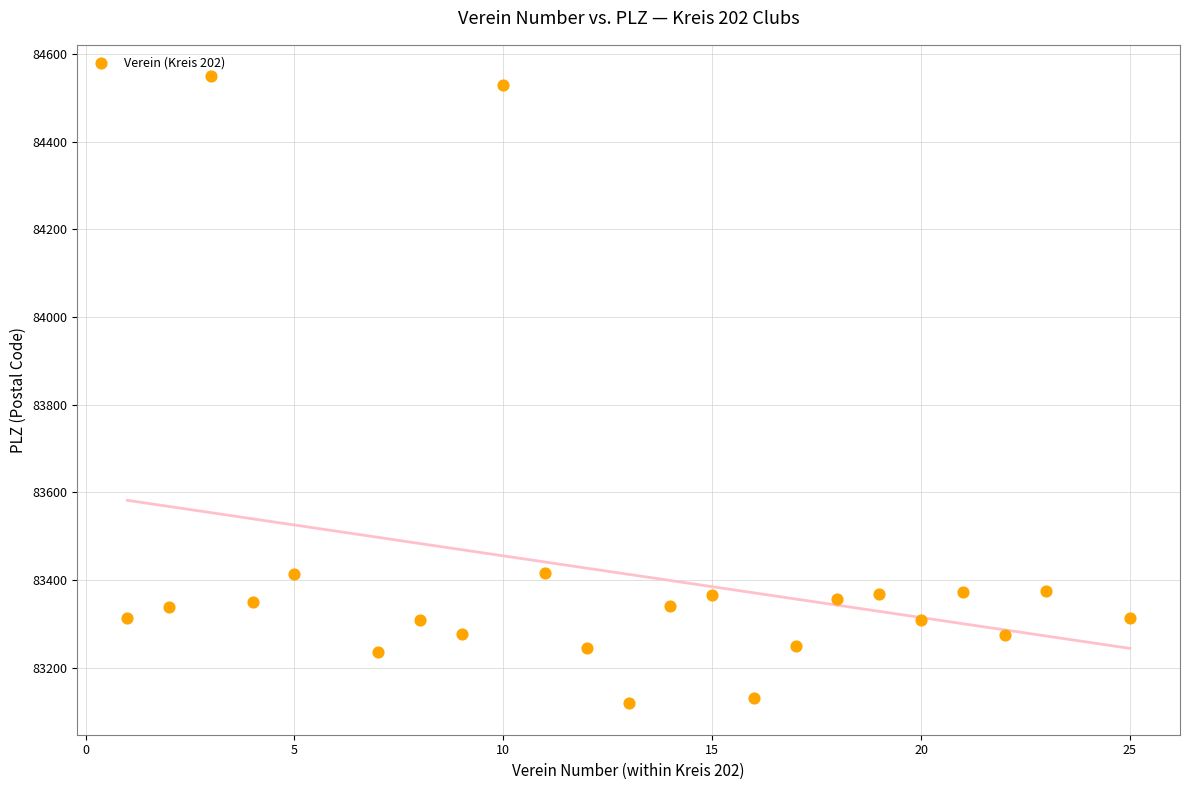

What is the range of Y values (max minus min)?

1430